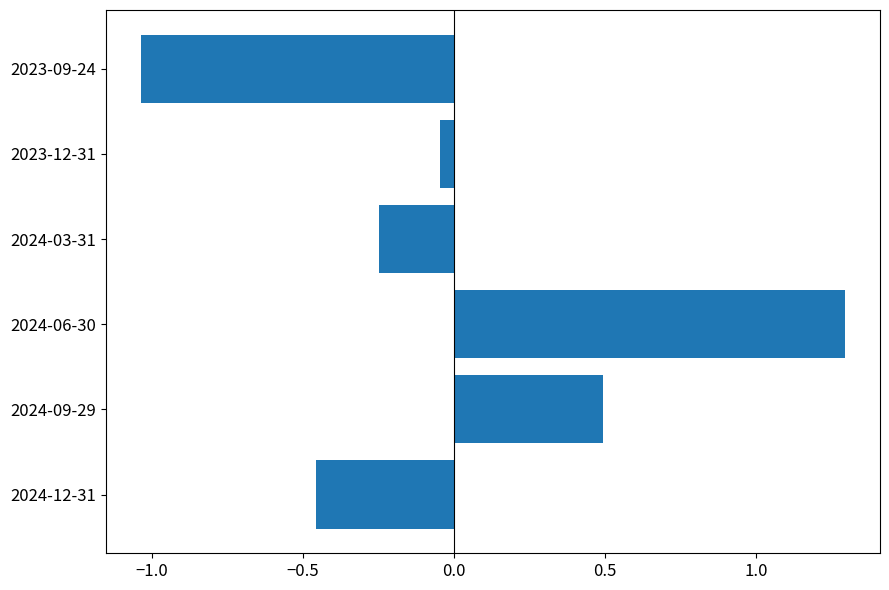

Which category has the highest value across all series?

2024-06-30